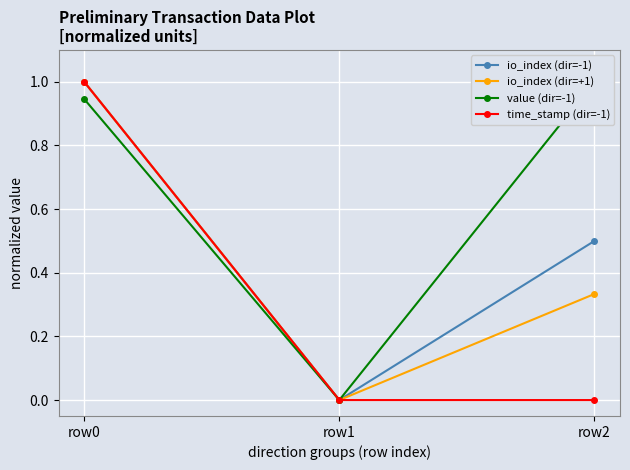

What is the difference between the maximum and second lowest values in the time_stamp (dir=-1) series?

1.0